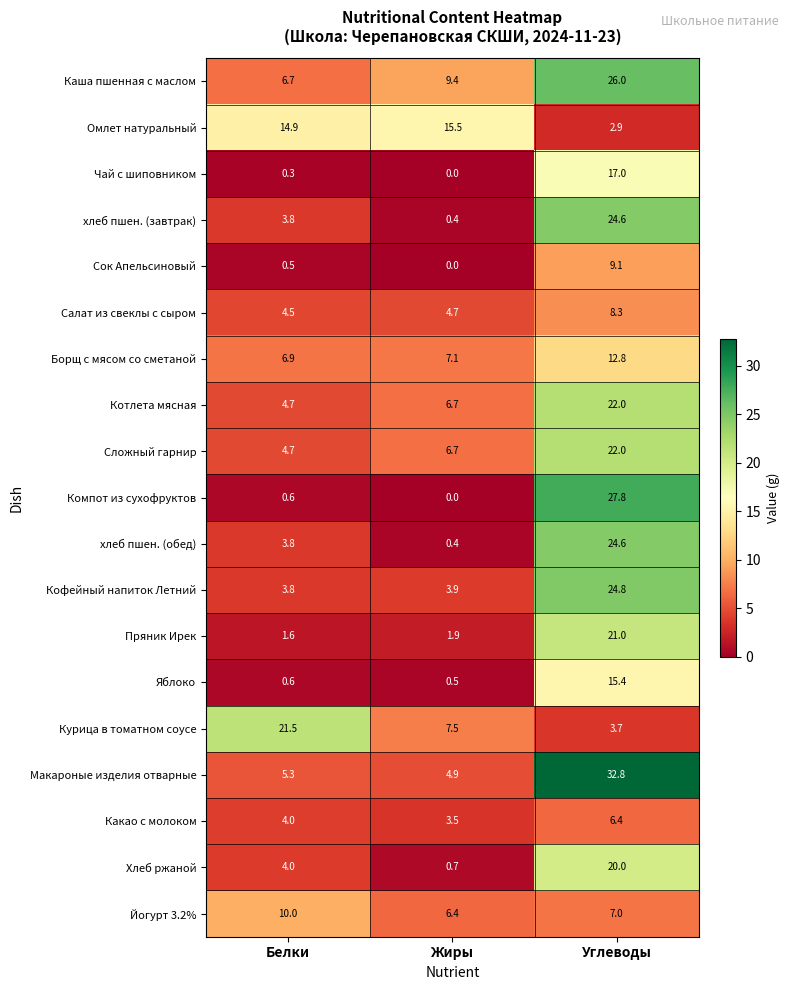

What value does the Курица в томатном соусе series have at Белки?

21.5